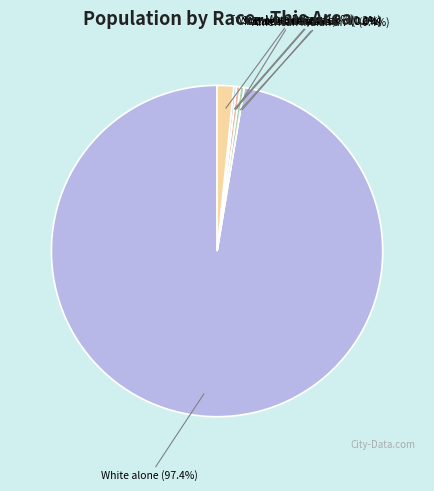

Which category accounts for the majority?

White alone